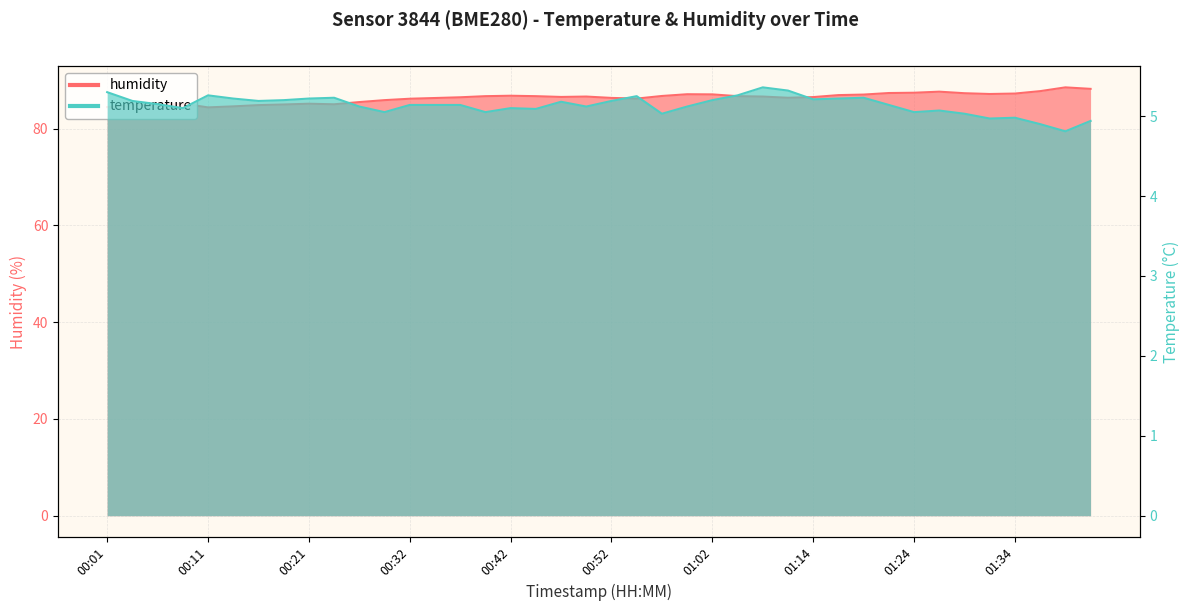

Which category has the highest value in the humidity series?

01:39